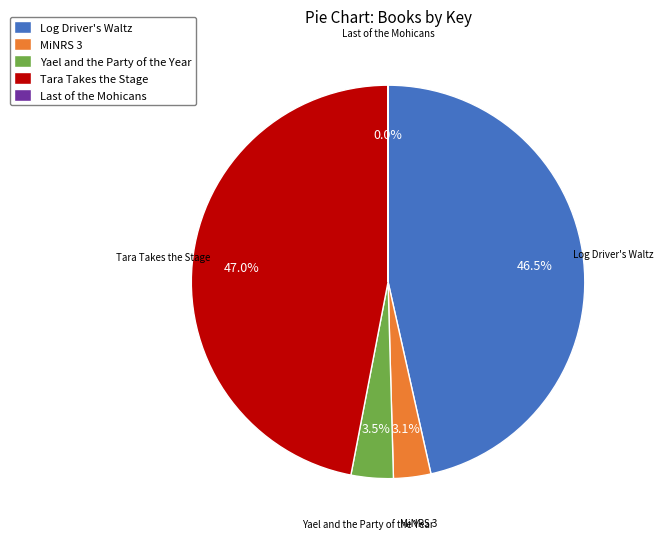

Is MiNRS 3 the majority of the pie?

No